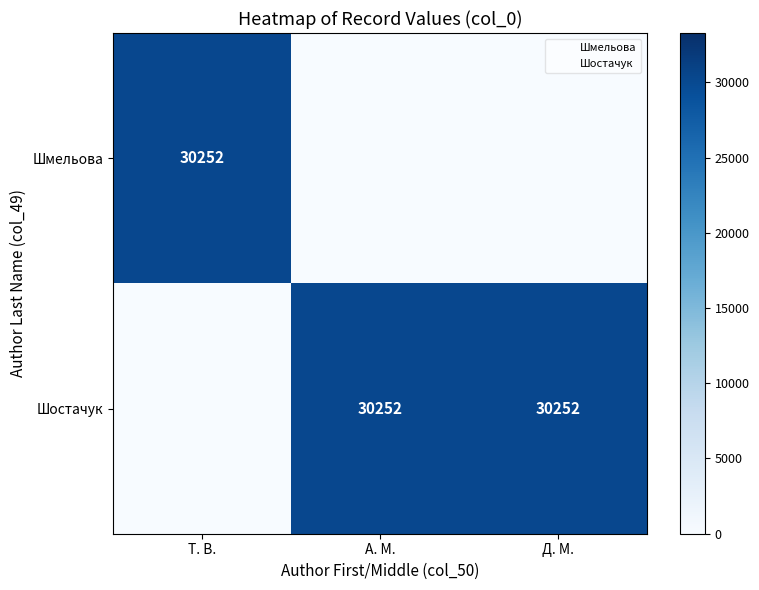

What is the average value of the Шмельова series?

10084